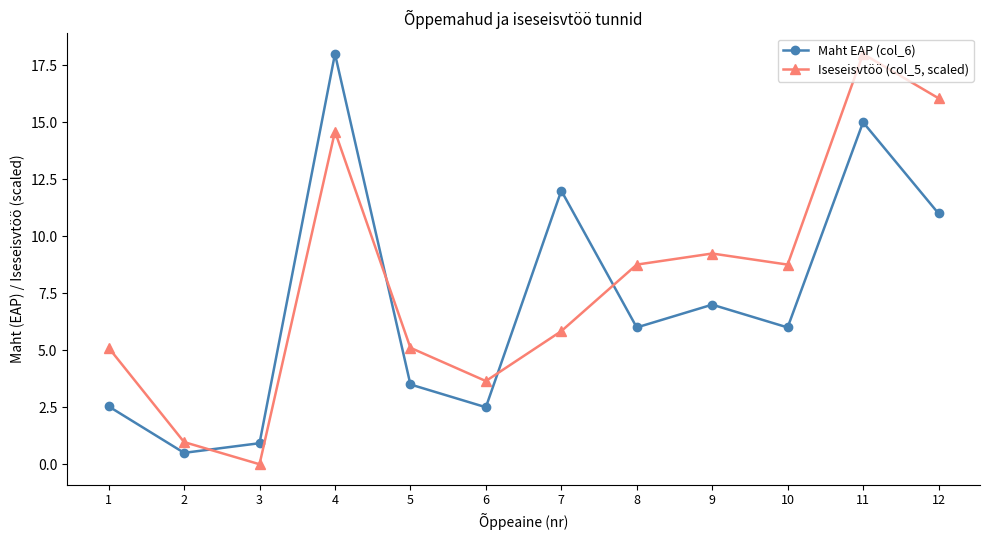

Count the number of categories in the chart.

12